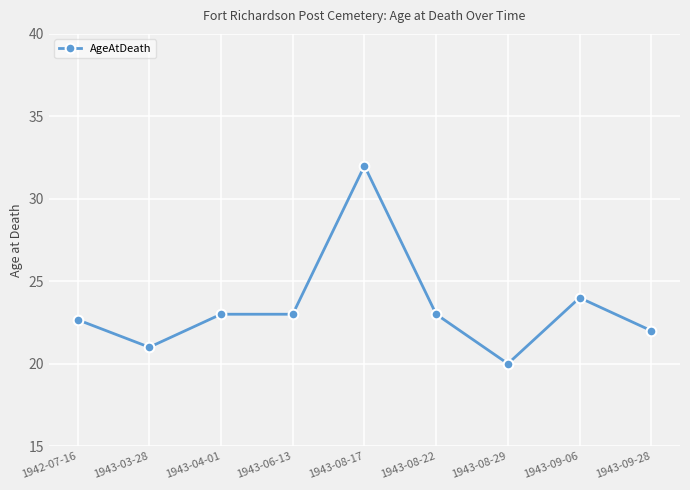

Which category has the highest value across all series?

1943-08-17